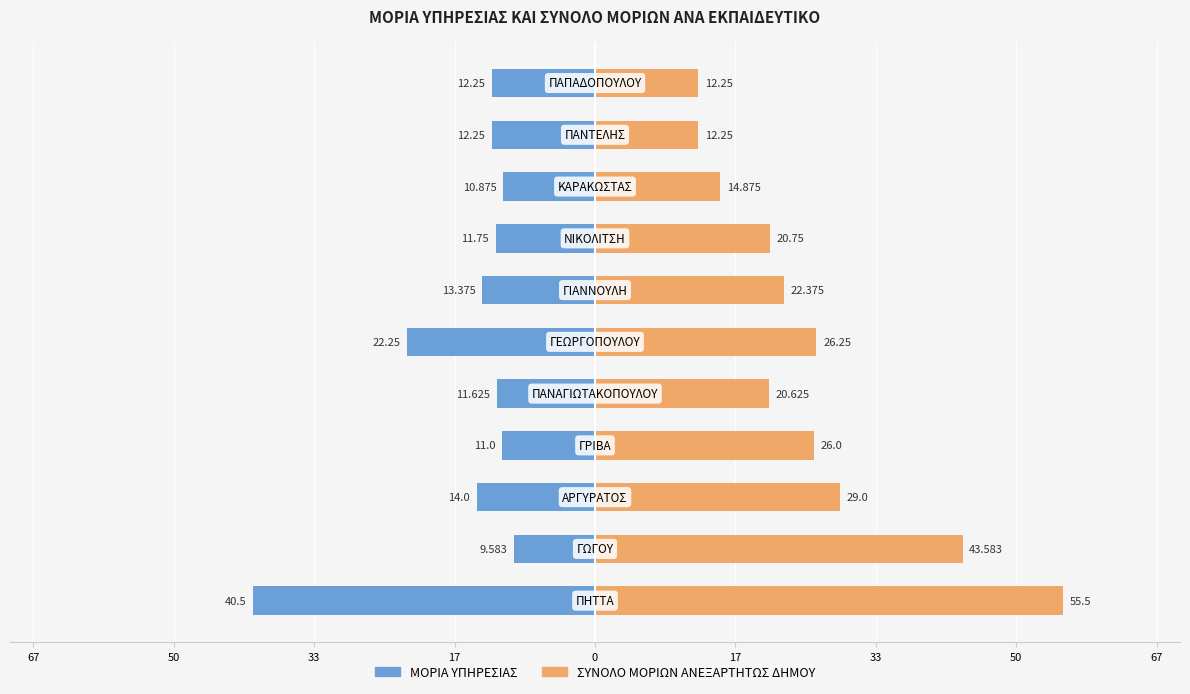

Are the bars horizontal?

Yes